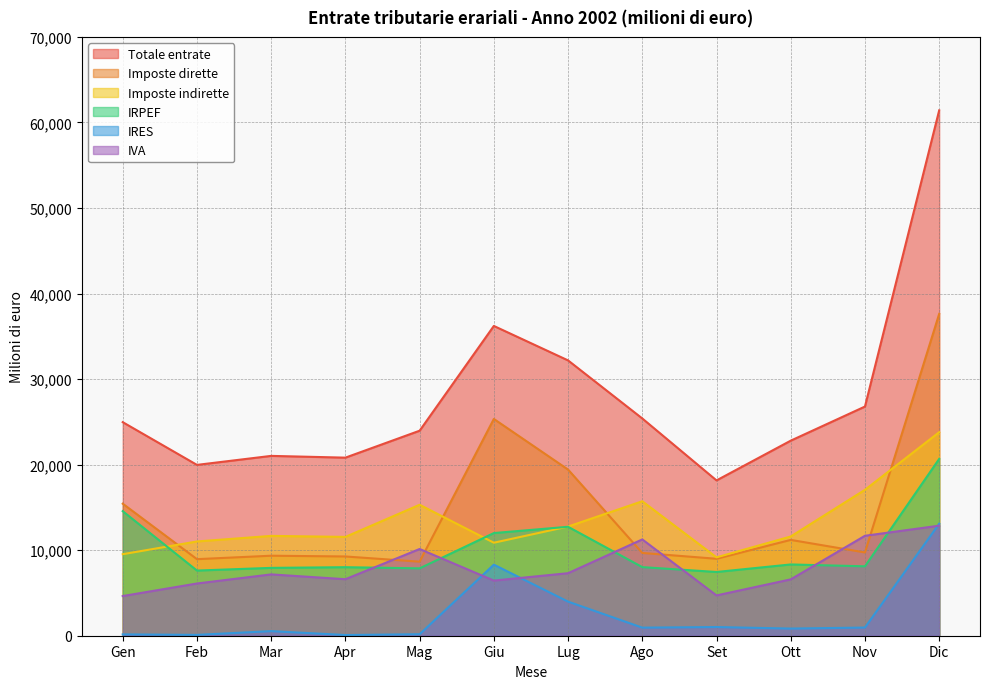

What is the maximum value for IRPEF?

20666